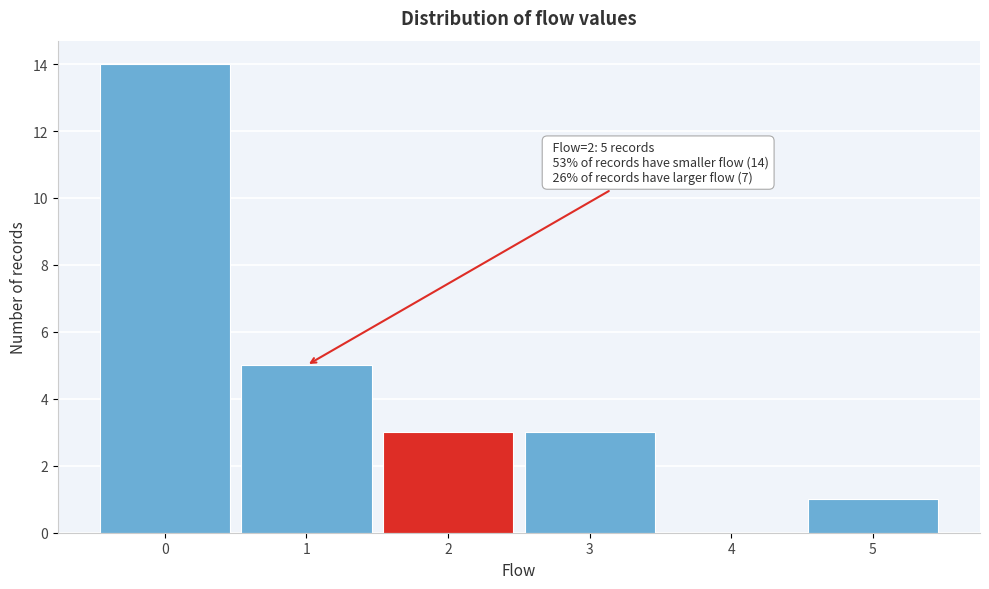

Reading left to right, list all the values displayed in this chart.

0=14	1=5	2=3	3=3	4=0	5=1